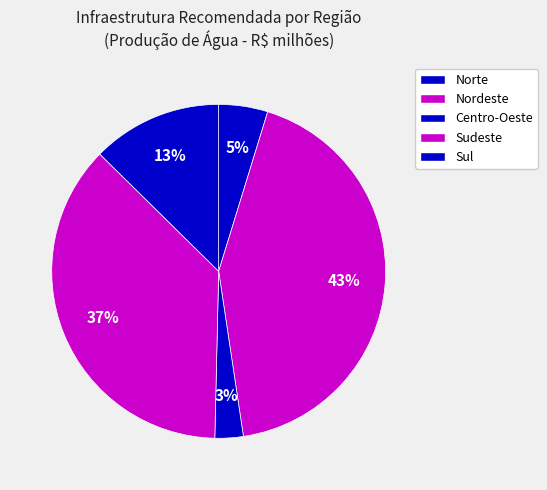

Count the number of slices in the pie.

5